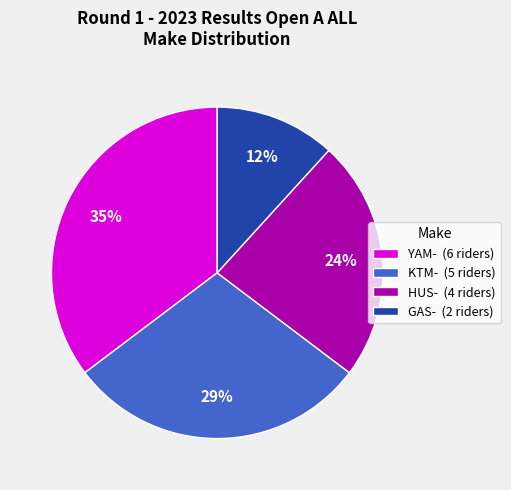

Do KTM- (5 riders) and GAS- (2 riders) together represent more than half of the pie?

No